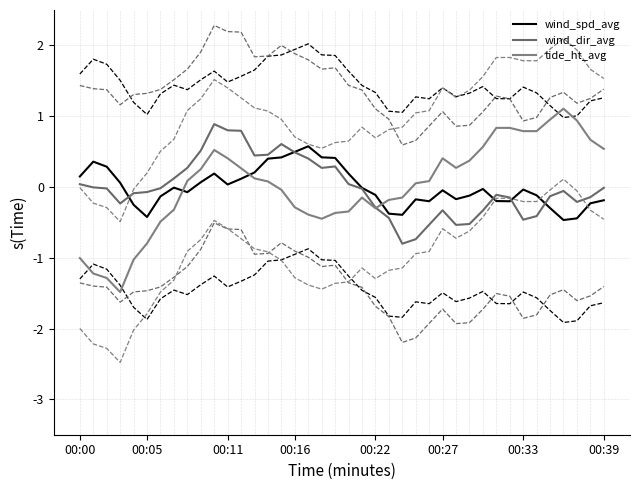

How many interior local peaks does the tide_ht_avg series have?

5